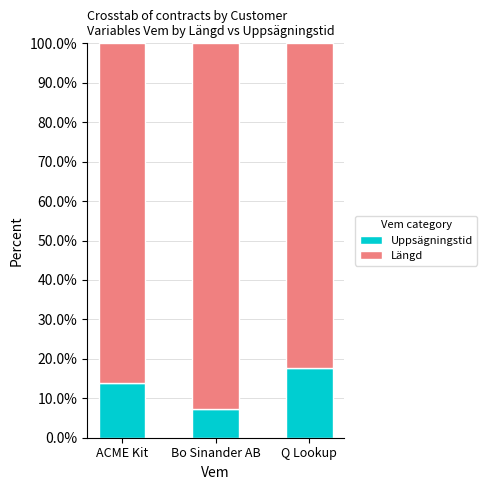

What is the total value across all series at ACME Kit?

100.0